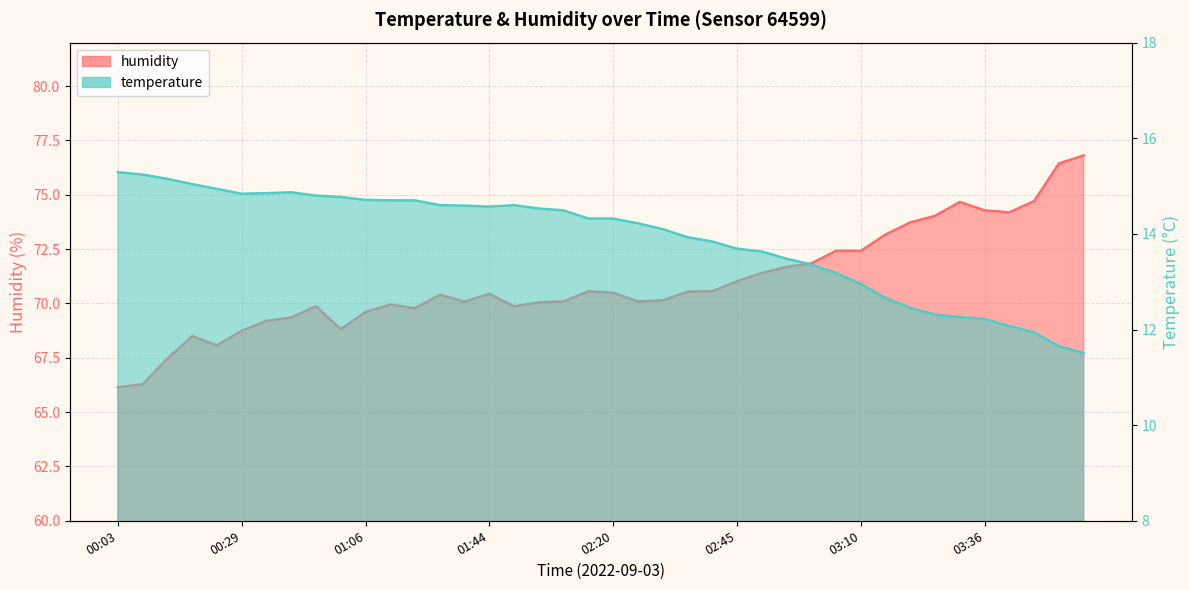

How many interior local valleys does the humidity series have?

7